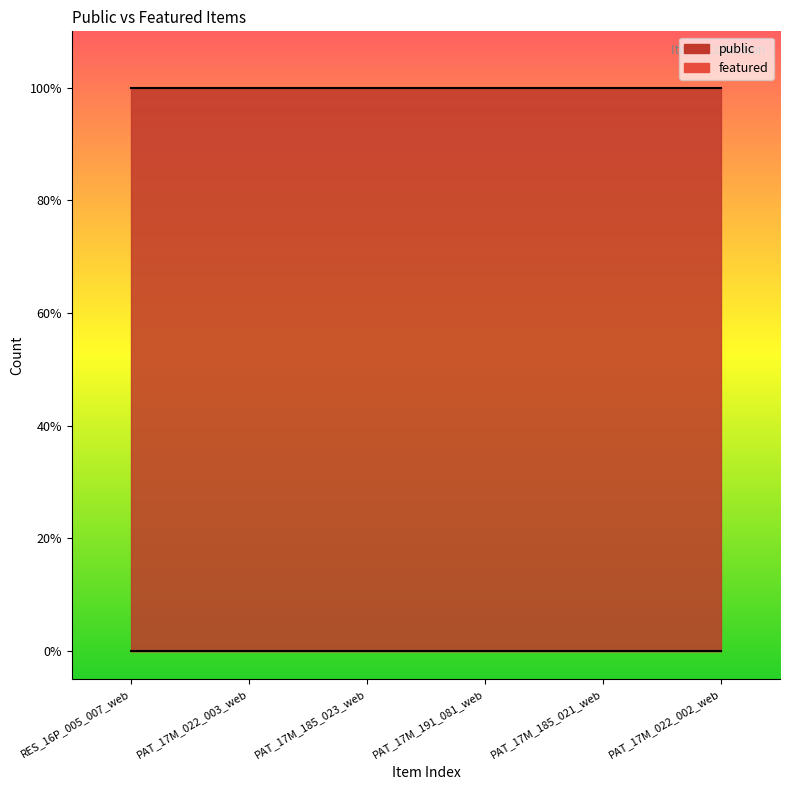

What is the label of the 3rd point from the left?

PAT_17M_185_023_web